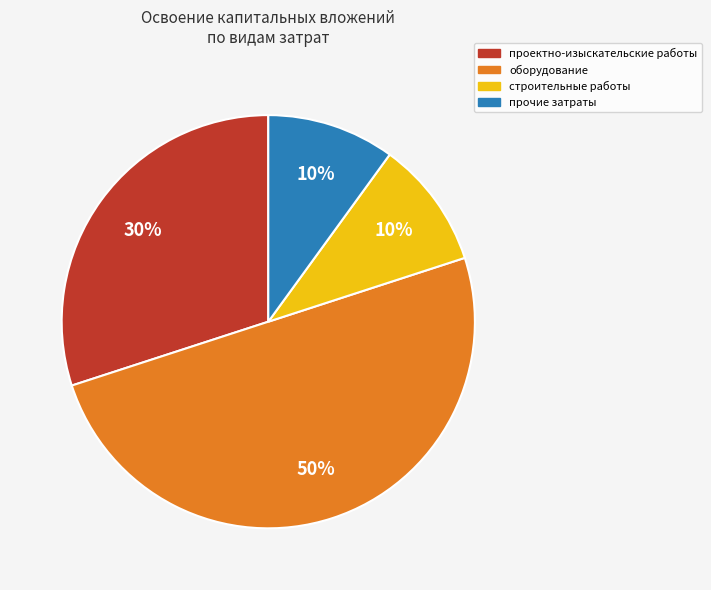

Between проектно-изыскательские работы and оборудование, which is larger?

оборудование